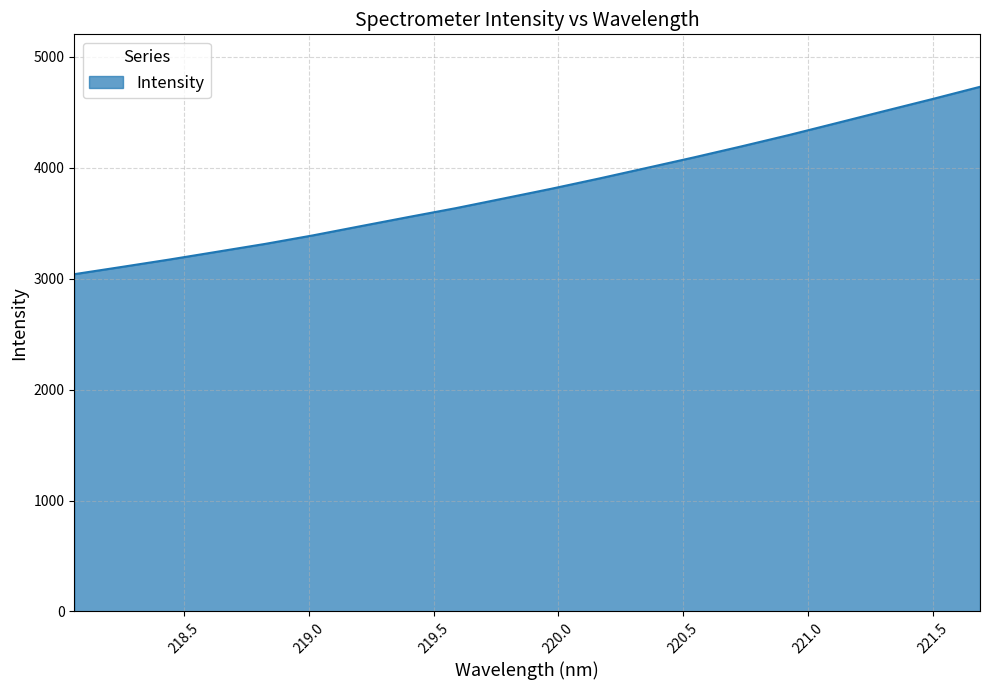

What is the maximum value shown in the chart?

4728.4